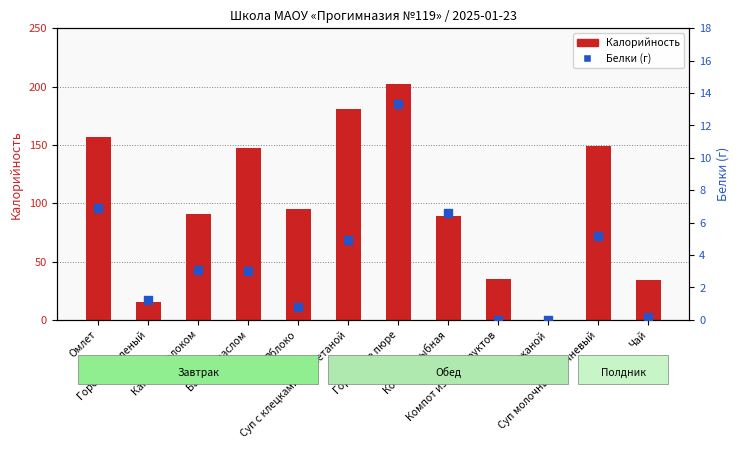

What are all the series names shown in the legend?

Калорийность, Белки (г)